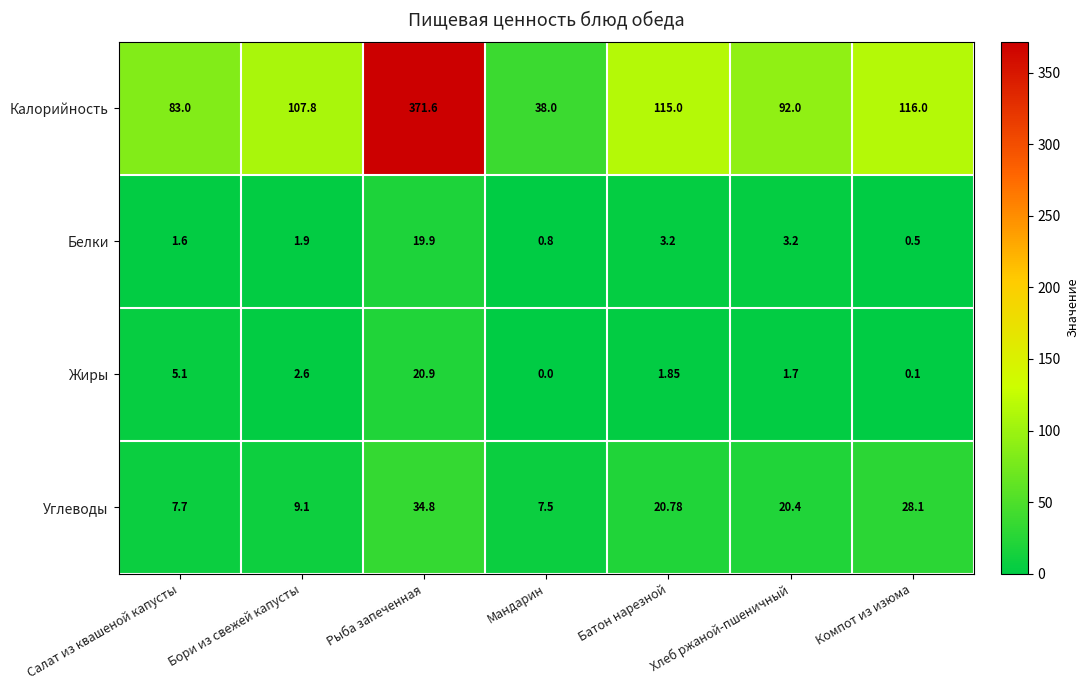

Which series has the largest range (max minus min)?

Калорийность